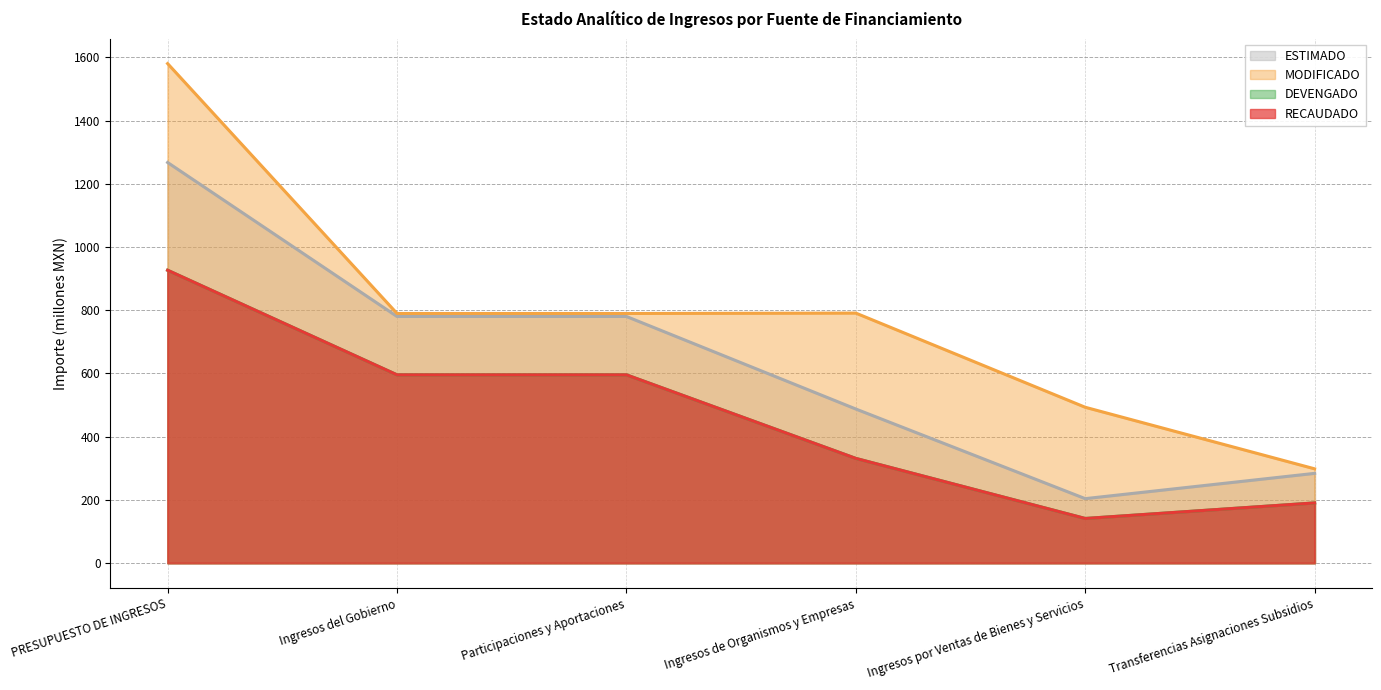

What is the difference between the maximum and minimum values in the MODIFICADO series?

1282.4